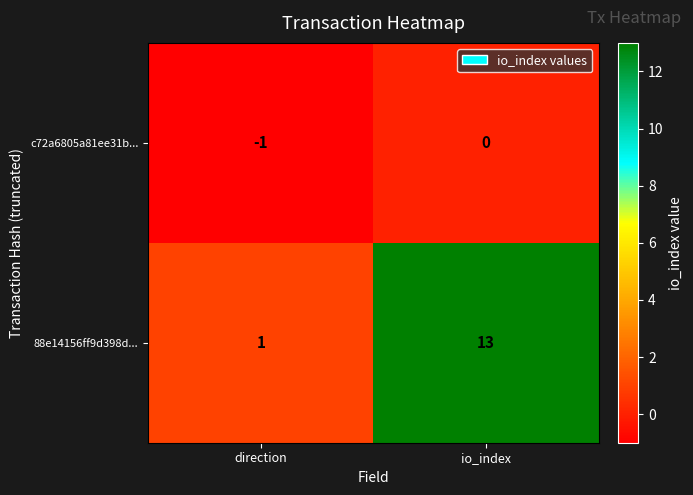

What is the sum of all 88e14156ff9d398d... values?

14